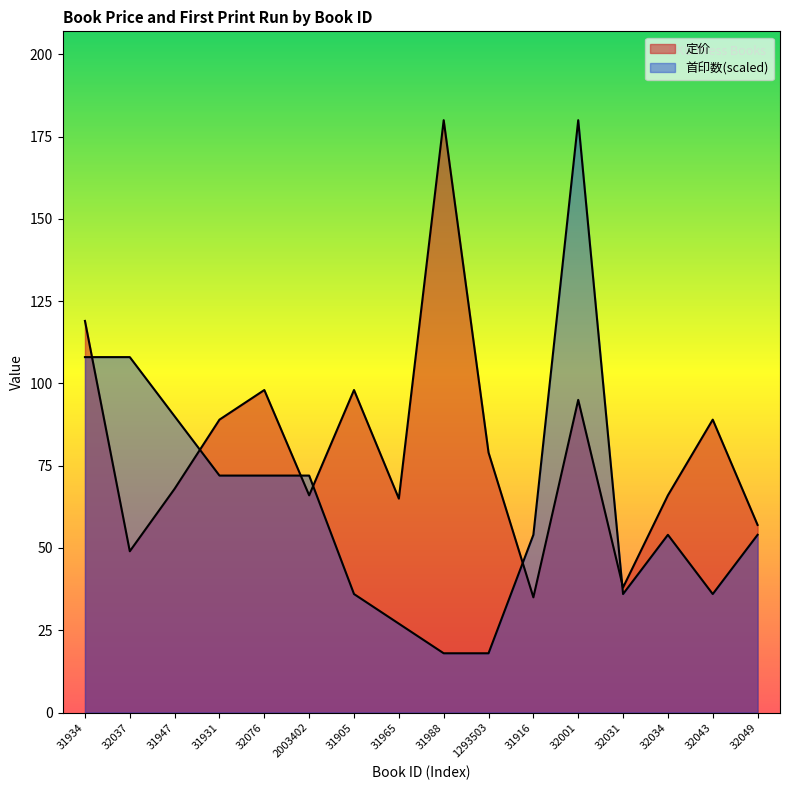

Between 32001 and 32076, which is larger?

32076